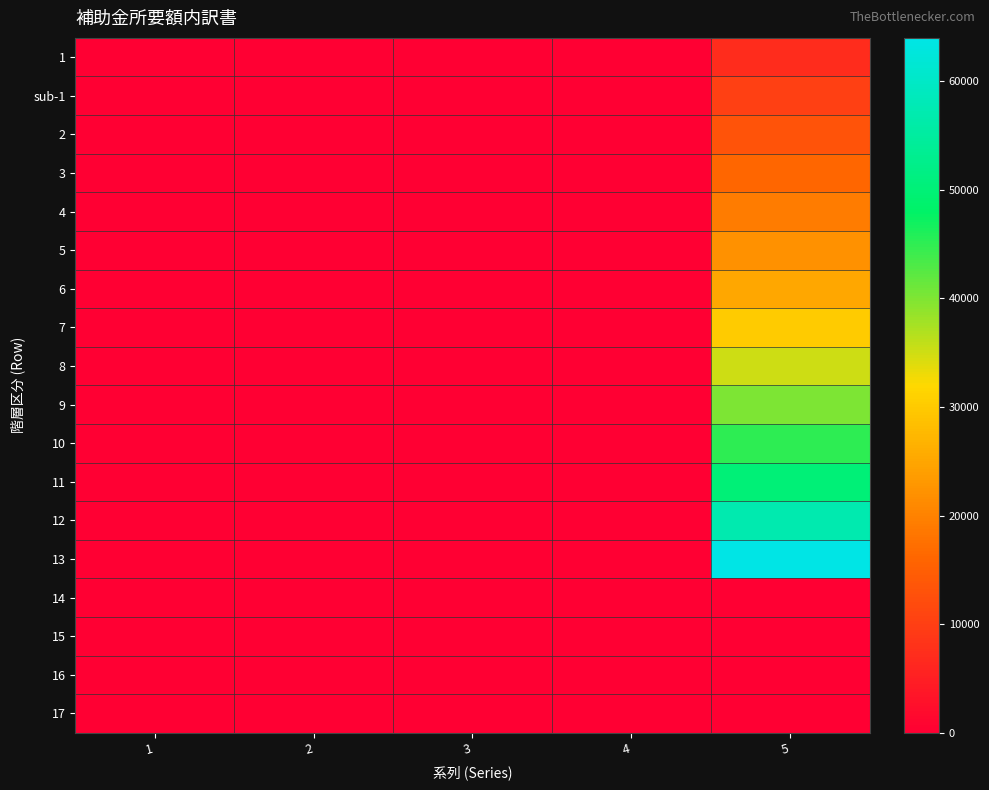

Reading left to right, list all the values displayed in this chart.

1: 1=0	2=0	3=0	4=0	5=7000
sub-1: 1=0	2=0	3=0	4=0	5=10000
2: 1=0	2=0	3=0	4=0	5=13000
3: 1=0	2=0	3=0	4=0	5=16000
4: 1=0	2=0	3=0	4=0	5=19000
5: 1=0	2=0	3=0	4=0	5=22000
6: 1=0	2=0	3=0	4=0	5=25000
7: 1=0	2=0	3=0	4=0	5=30000
8: 1=0	2=0	3=0	4=0	5=35000
9: 1=0	2=0	3=0	4=0	5=40000
10: 1=0	2=0	3=0	4=0	5=45000
11: 1=0	2=0	3=0	4=0	5=50000
12: 1=0	2=0	3=0	4=0	5=57000
13: 1=0	2=0	3=0	4=0	5=64000
14: 1=0	2=0	3=0	4=0	5=0
15: 1=0	2=0	3=0	4=0	5=0
16: 1=0	2=0	3=0	4=0	5=0
17: 1=0	2=0	3=0	4=0	5=0